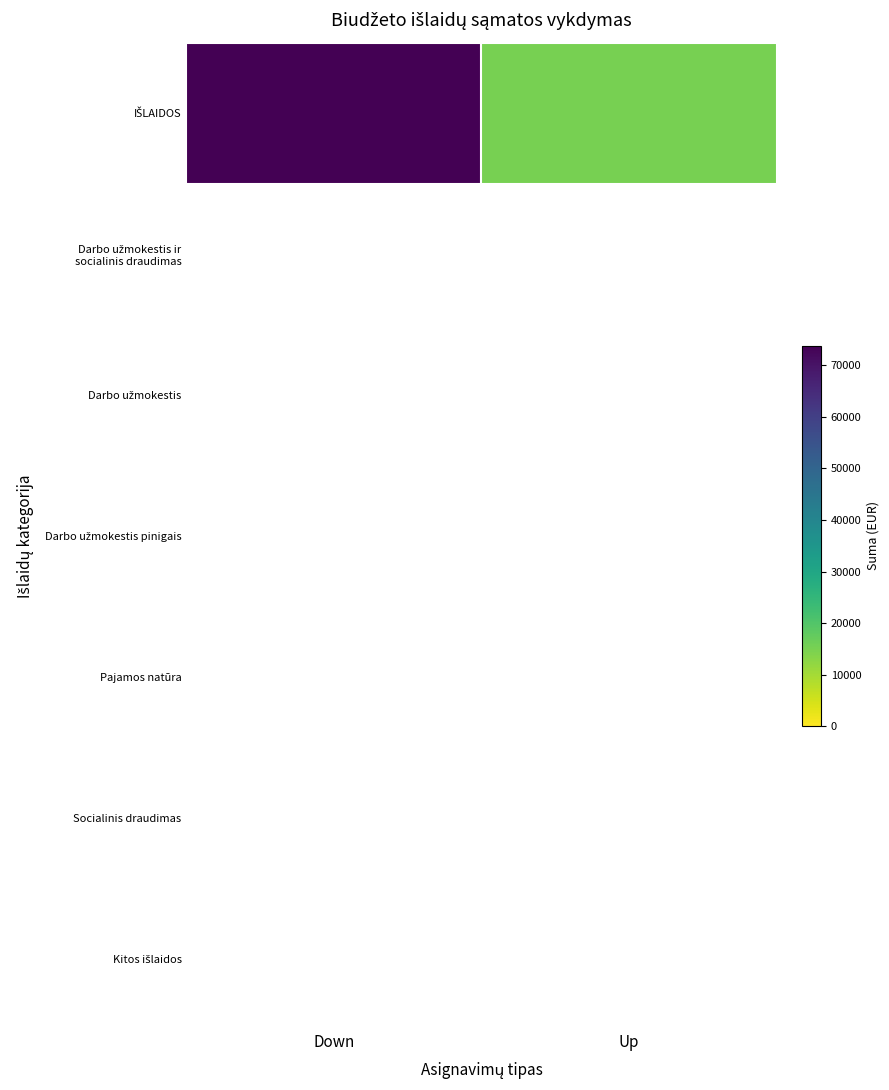

Which has a higher value, Up or Down?

Down